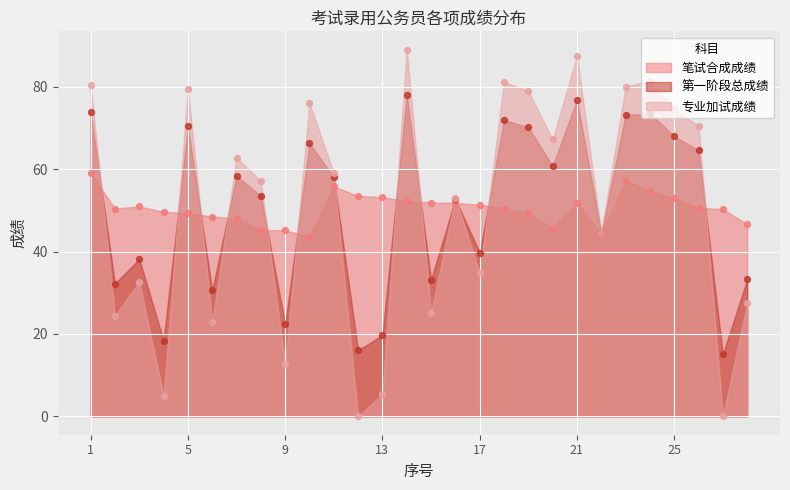

Which series has the largest total across all categories?

笔试合成成绩